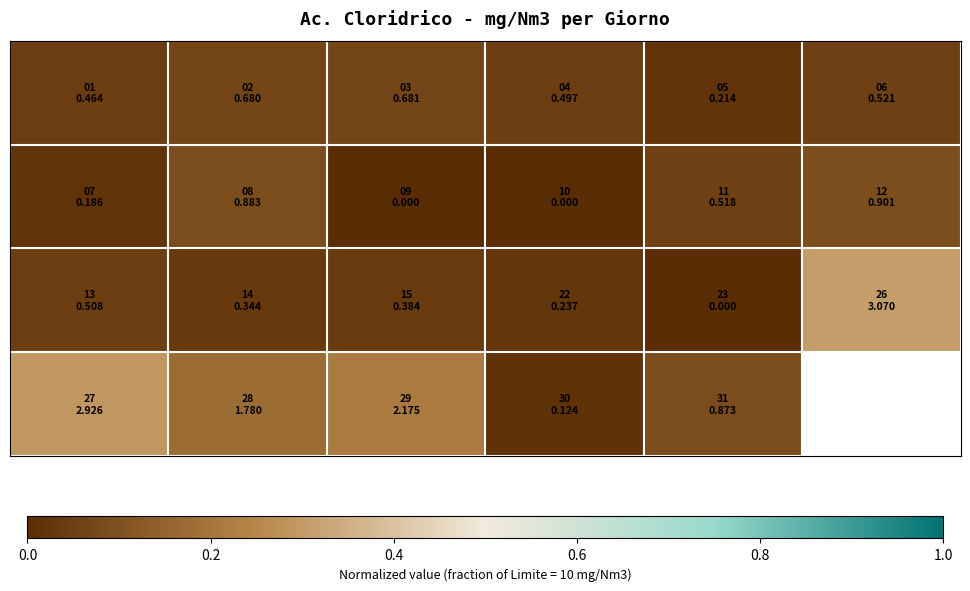

What is the maximum value shown in the chart?

0.3